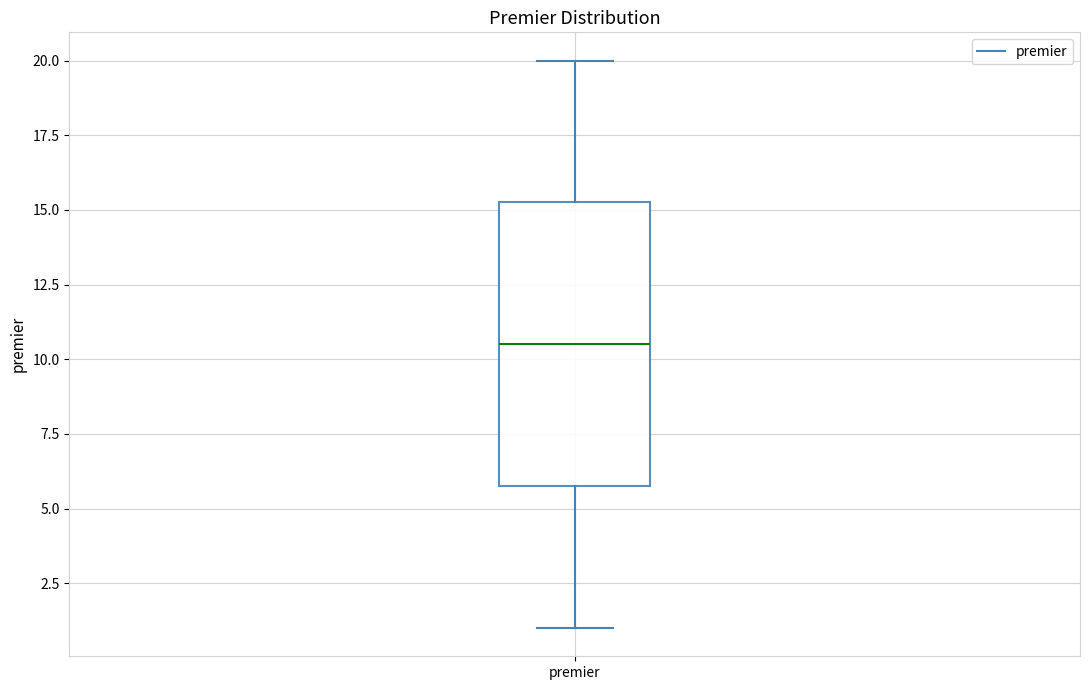

Transcribe this box plot: give where the median line is, the range the box spans, and where the two whiskers end, as read against the y-axis. The values are not printed on the chart, so give them approximately, as read against the axis.

median 10.5, box 6.0 to 15.5, whiskers 1.0 to 20.0